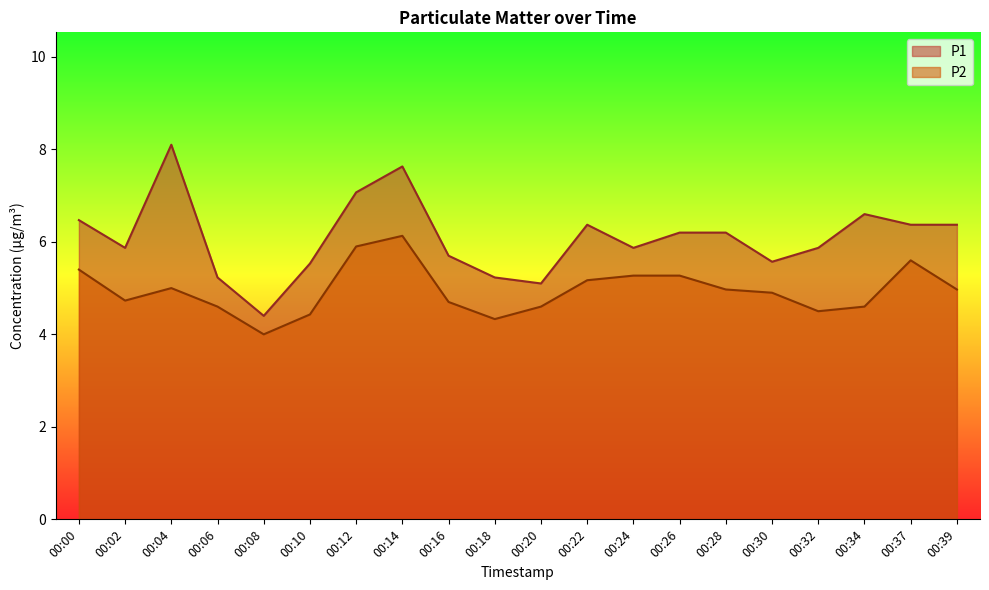

Reading left to right, list all the values displayed in this chart.

P1: 6.5	5.9	8.1	5.2	4.4	5.5	7.1	7.6	5.7	5.2	5.1	6.4	5.9	6.2	6.2	5.6	5.9	6.6	6.4	6.4
P2: 5.4	4.7	5.0	4.6	4.0	4.4	5.9	6.1	4.7	4.3	4.6	5.2	5.3	5.3	5.0	4.9	4.5	4.6	5.6	5.0